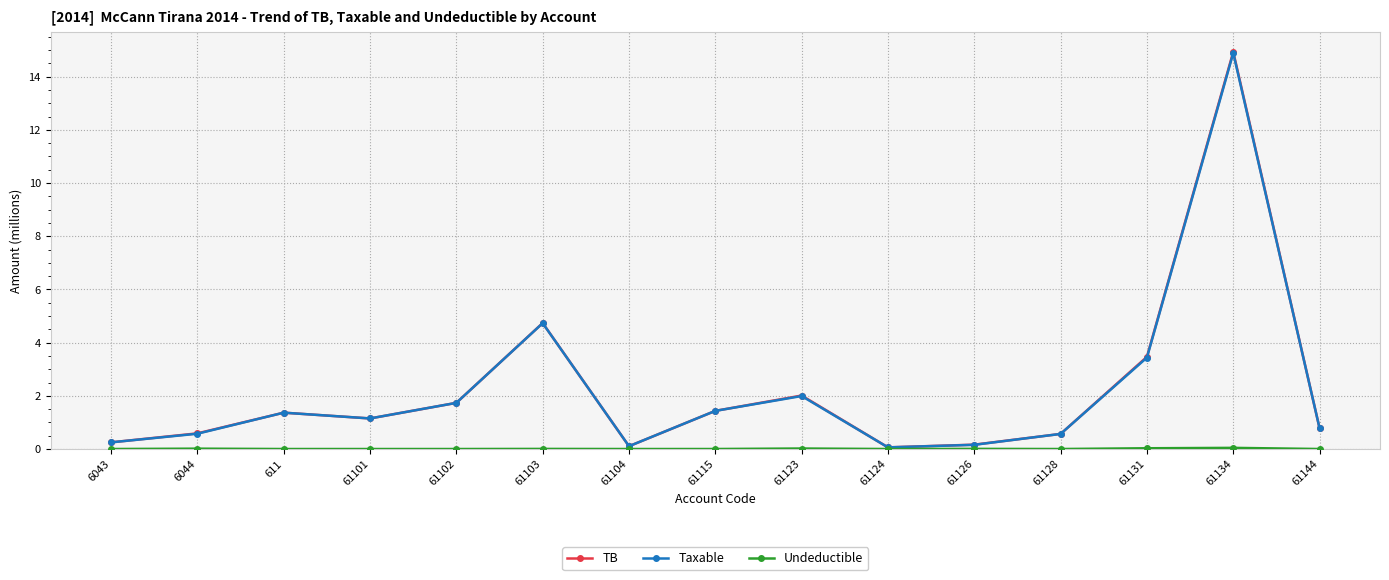

The value of TB at 61115 is 1.4. True or false?

True